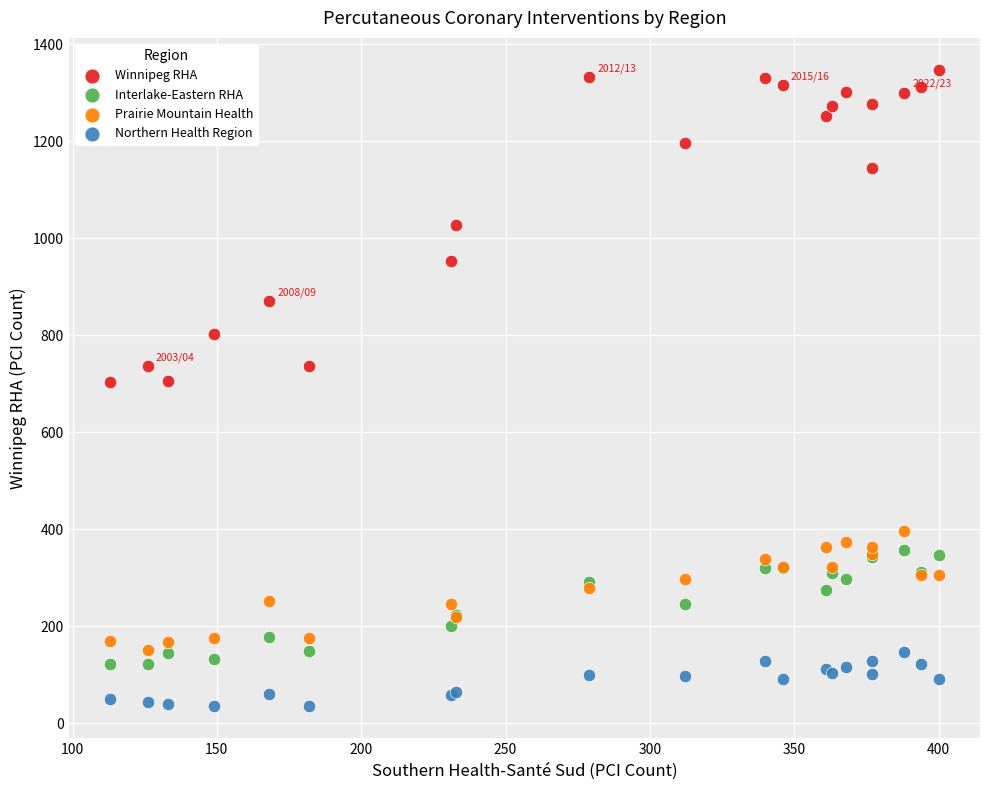

Which series has the largest Y range (max minus min)?

Winnipeg RHA